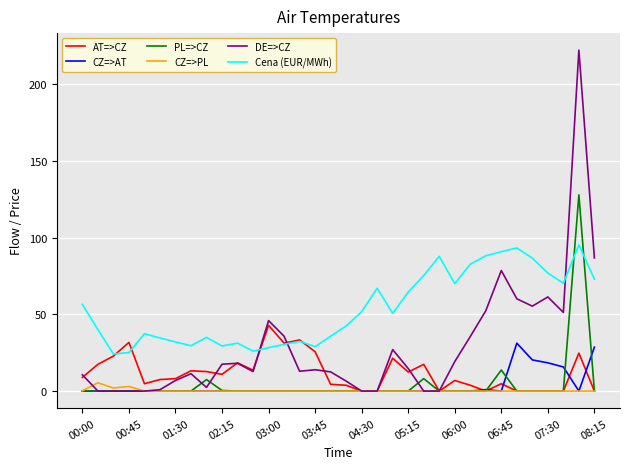

What is the lowest value of the Cena (EUR/MWh) series?

24.2